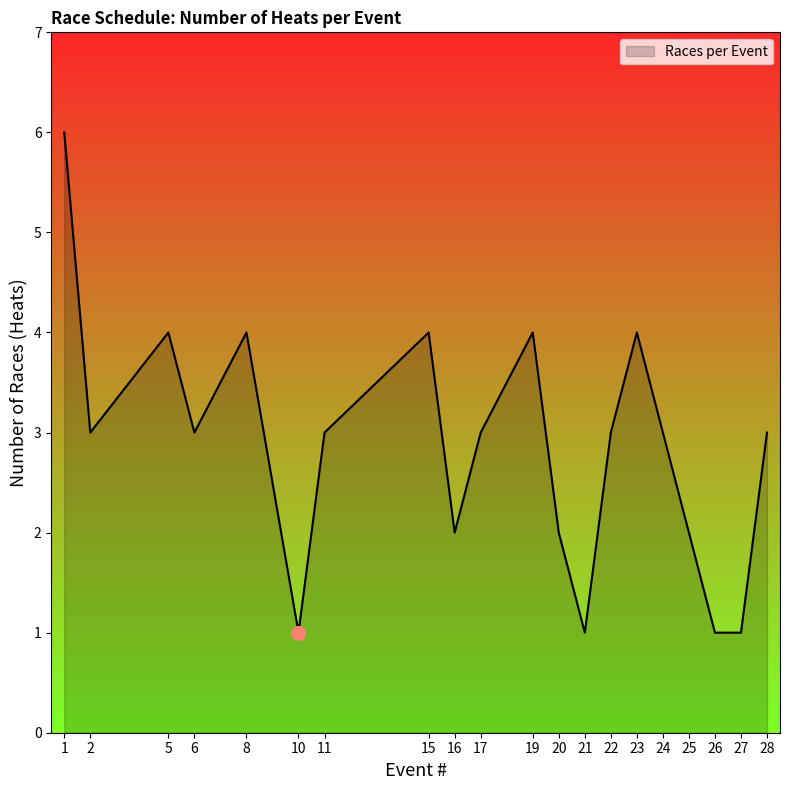

Reading left to right, transcribe all the data shown in this chart.

6	3	4	3	4	1	3	4	2	3	4	2	1	3	4	3	2	1	1	3